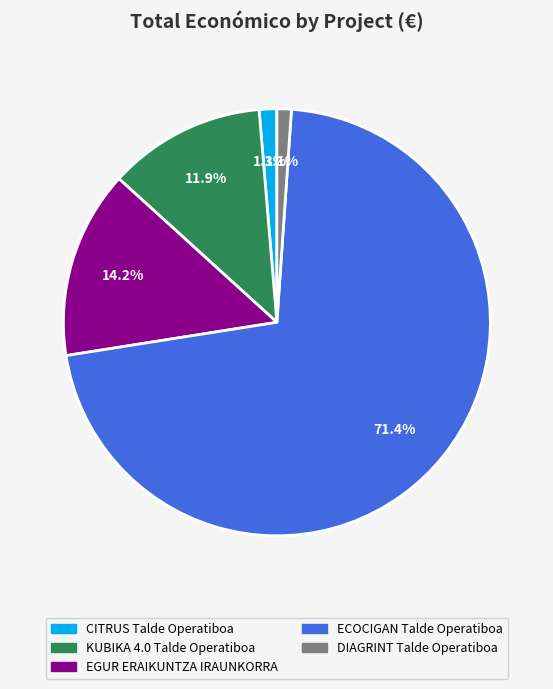

Is there a majority slice in this chart?

Yes